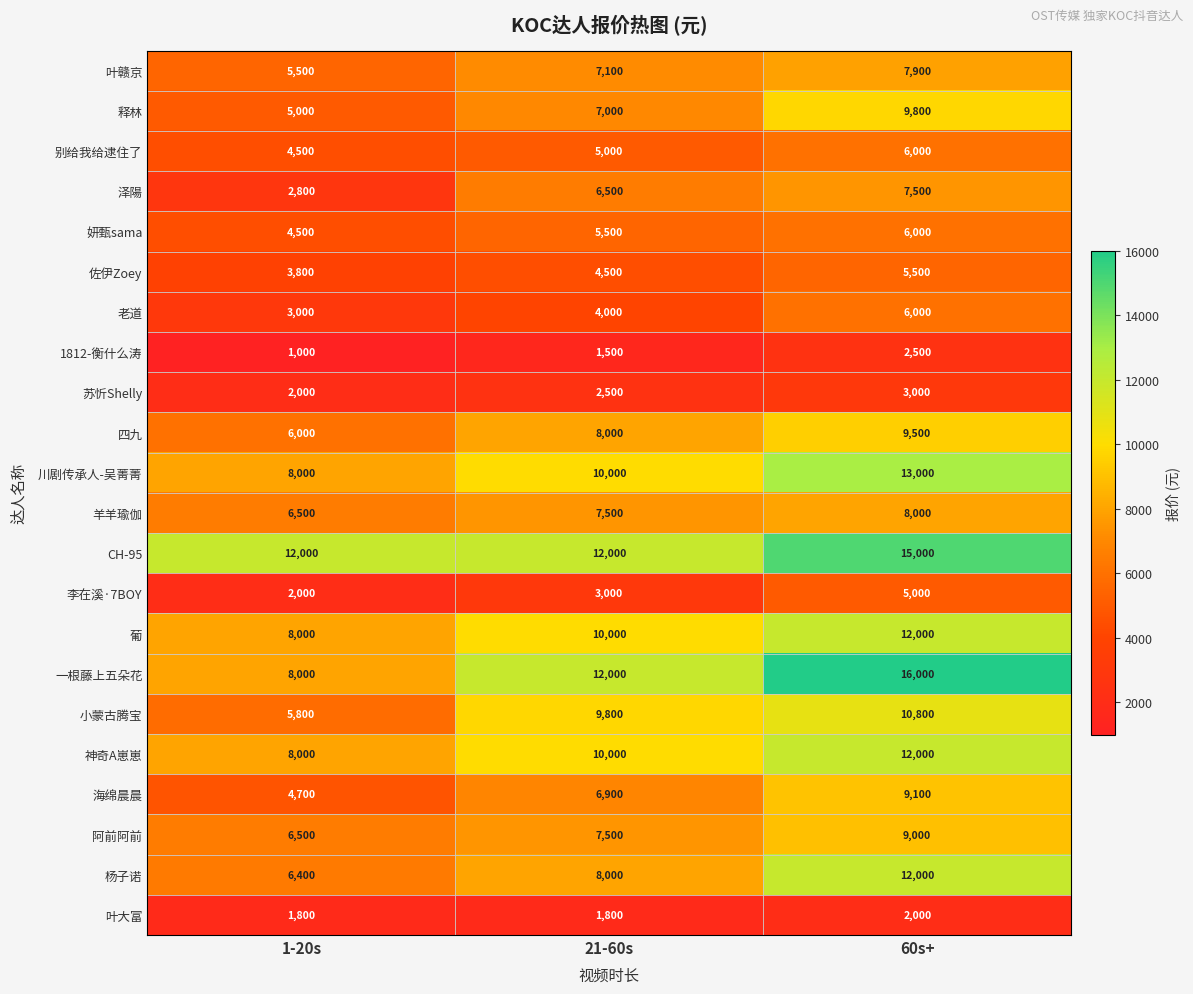

How many series are shown in this chart?

22